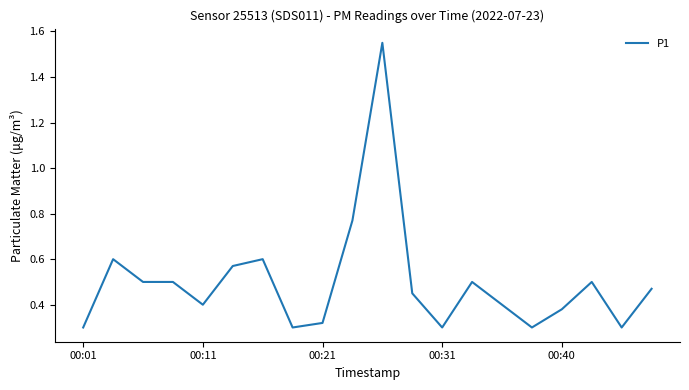

The value at 00:40 is 0.1. True or false?

False